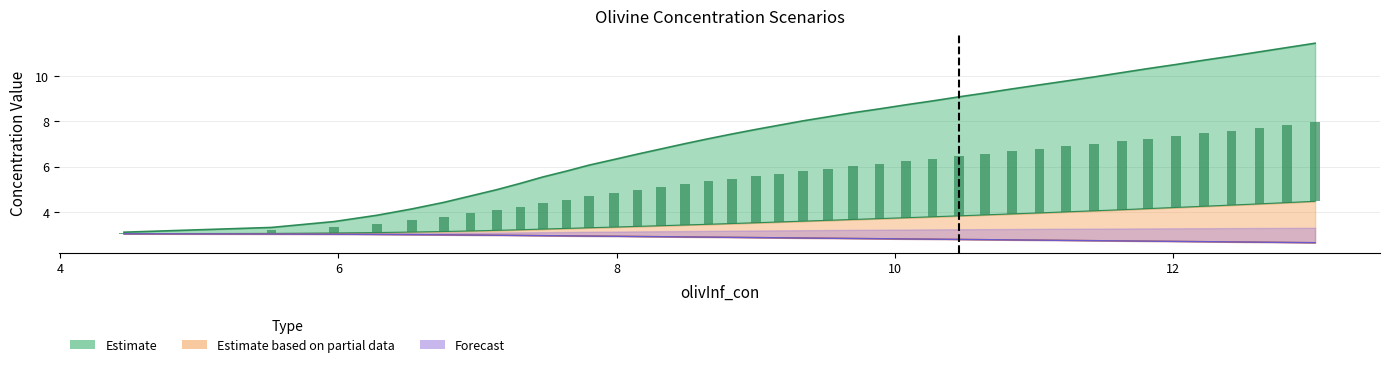

At how many categories does at least one series exceed 10?

8